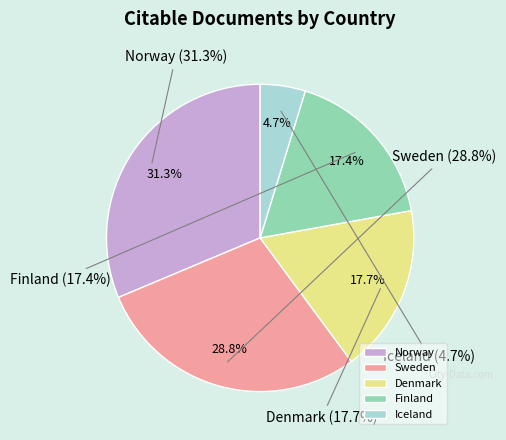

How many segments does this pie chart have?

5